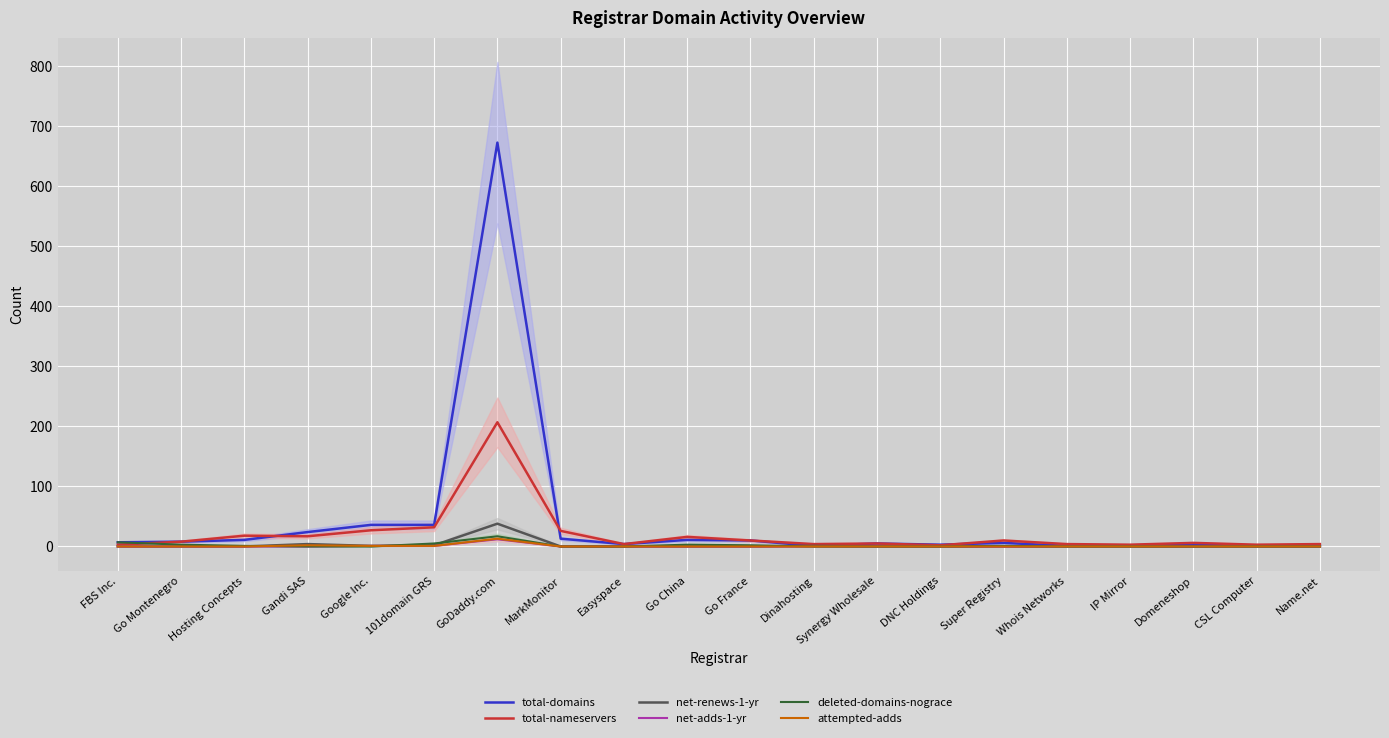

Is the value of total-domains at Gandi SAS greater than the value of net-renews-1-yr at Hosting Concepts?

Yes